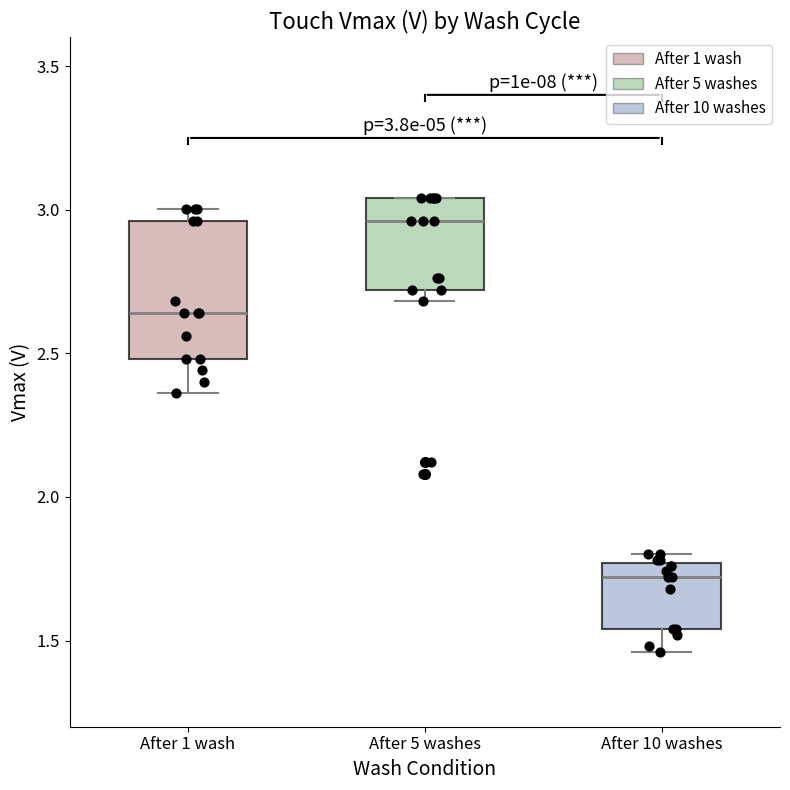

Which box is the tallest, from its lower edge to its upper edge?

After 1 wash